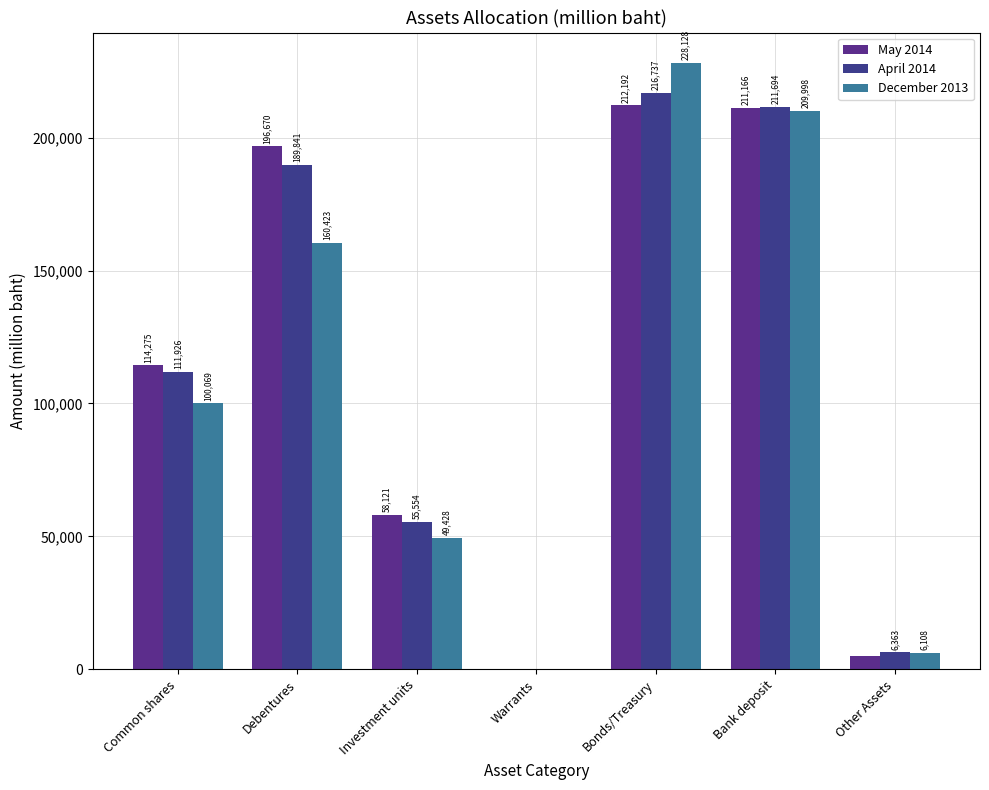

Is the value of December 2013 at Common shares greater than the value of May 2014 at Warrants?

Yes